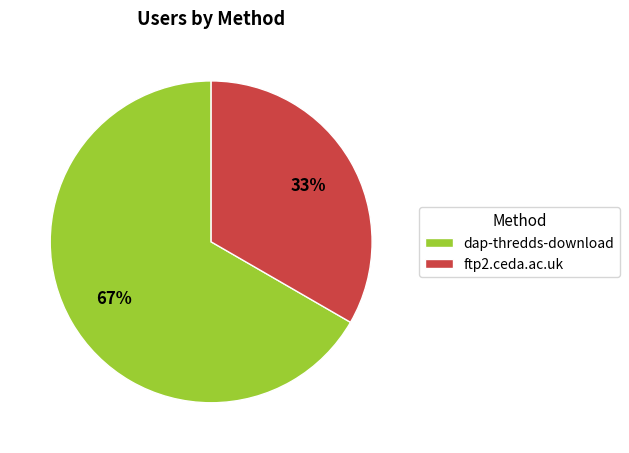

Approximately how many times larger is the value at ftp2.ceda.ac.uk compared to dap-thredds-download?

0.5